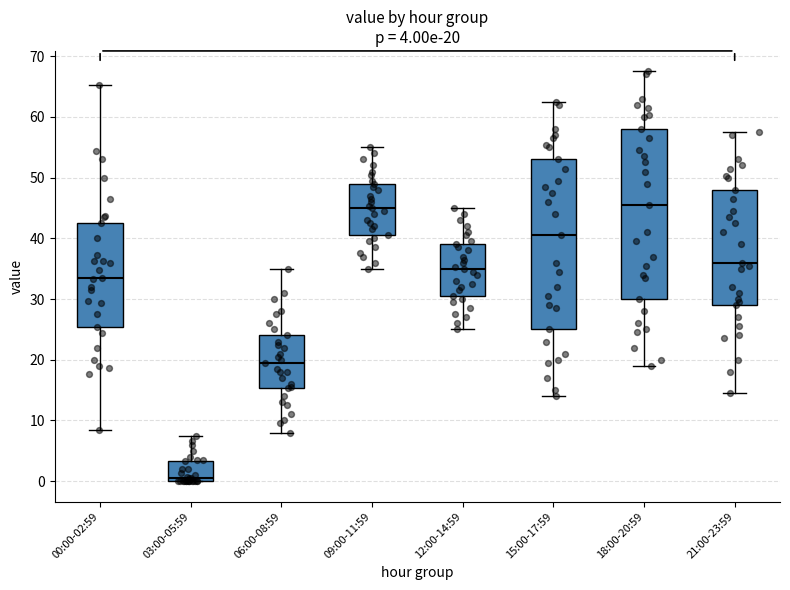

Which box's median line is the lowest?

03:00-05:59